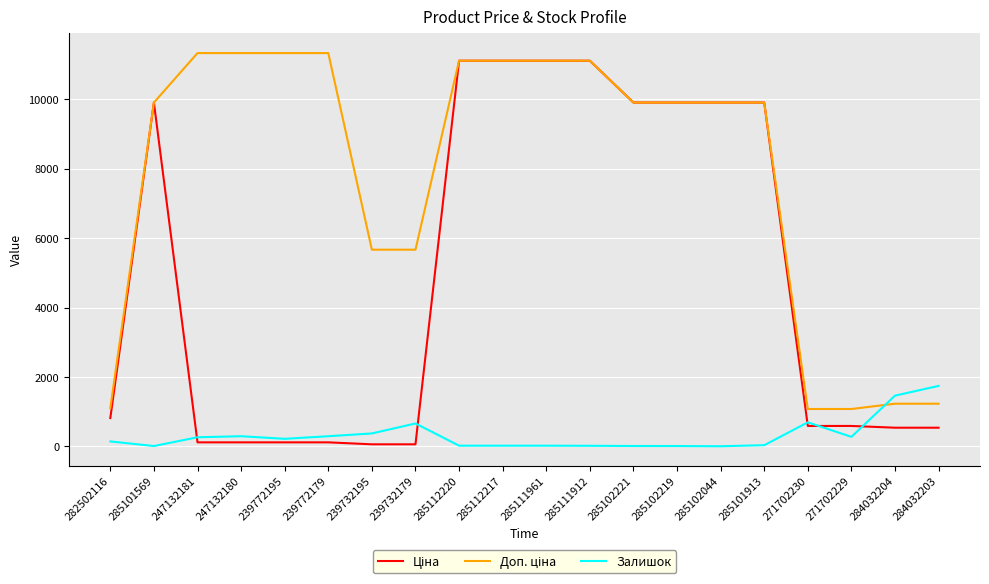

What is the value of the Доп. ціна point at the 13th from the left?

9908.5